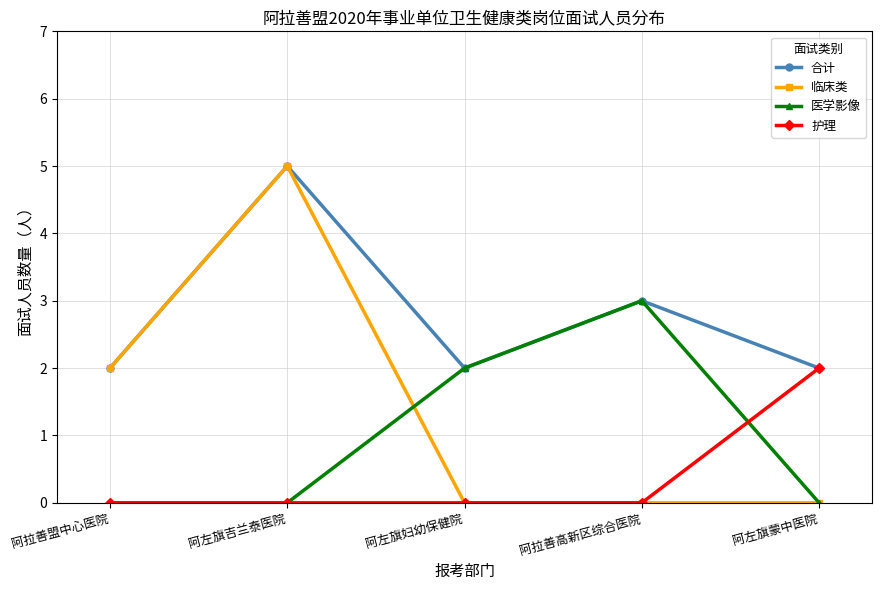

True or false: 临床类 has a value of 0 at 阿左旗蒙中医院.

True